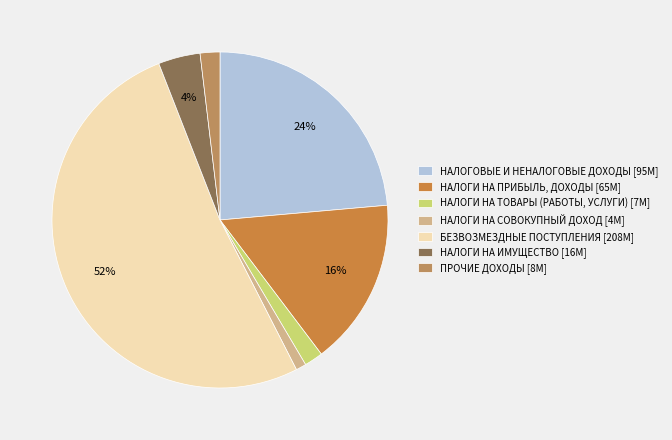

What percentage do НАЛОГИ НА СОВОКУПНЫЙ ДОХОД and ПРОЧИЕ ДОХОДЫ together represent?

2.9%